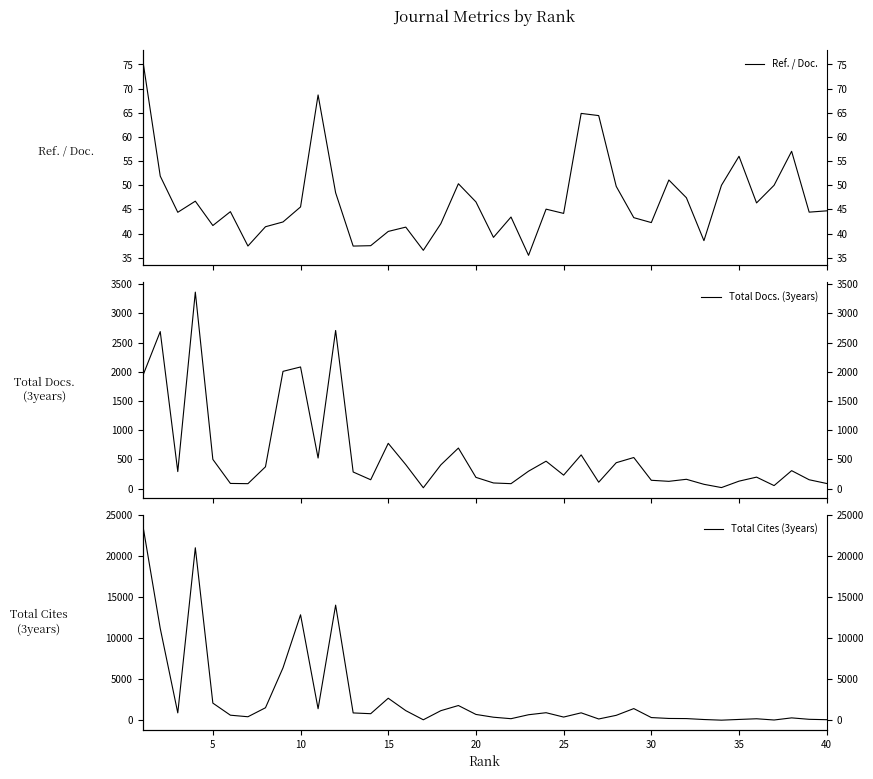

In Total Cites (3years), how many points are lower than both neighbors (excluding endpoints)?

10